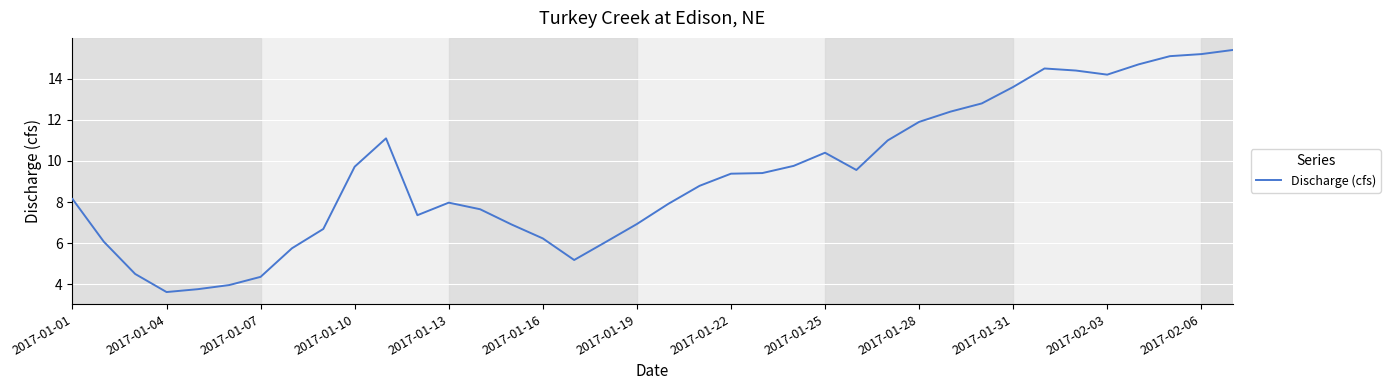

What is the smallest value displayed?

3.6